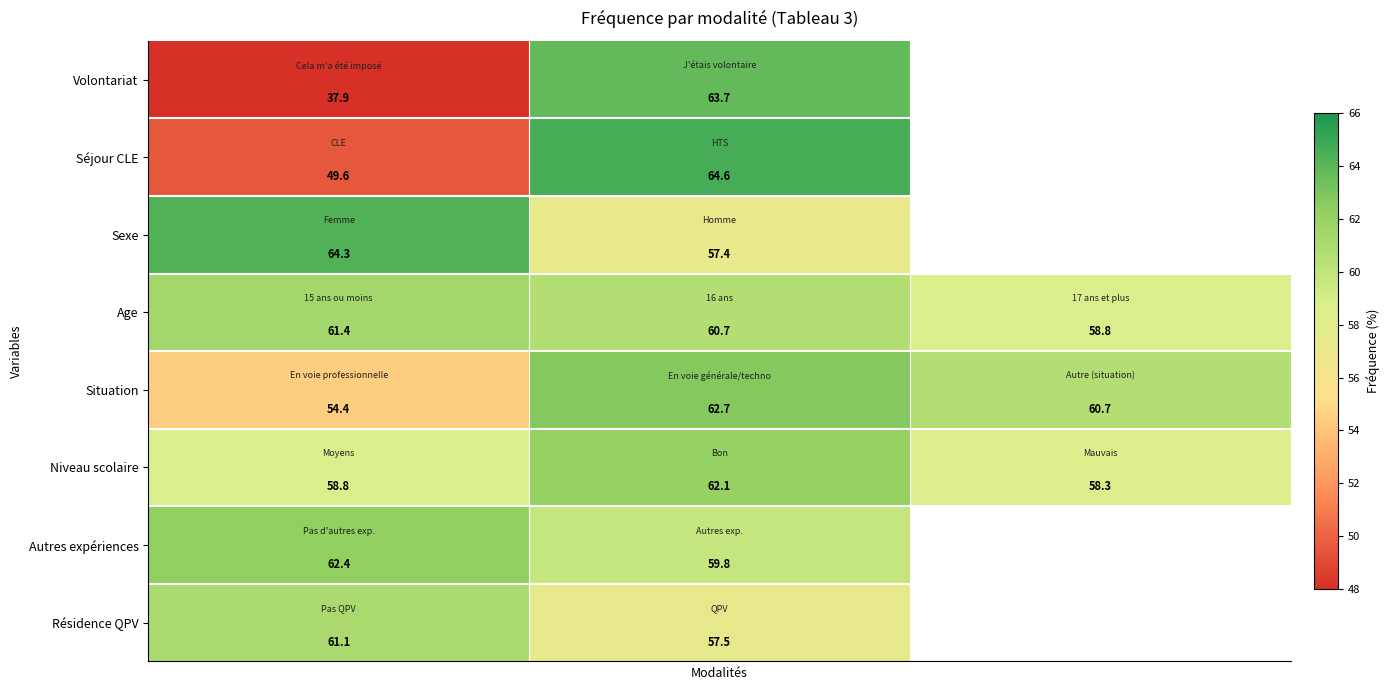

Between 1 and 0, which is larger?

1